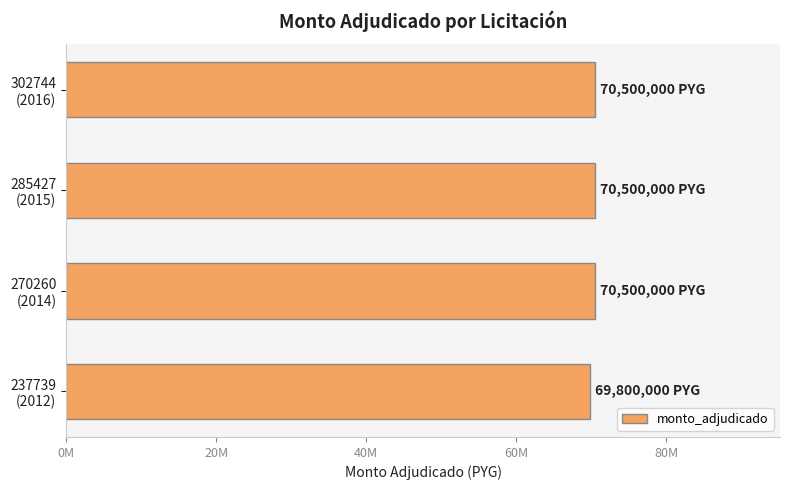

What is the greatest value displayed?

70500000